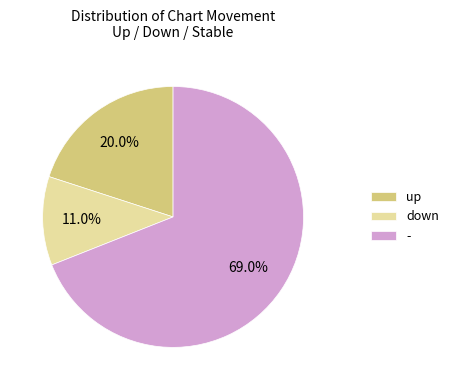

To the nearest percent, what is the difference between the - and up slice percentages?

49%